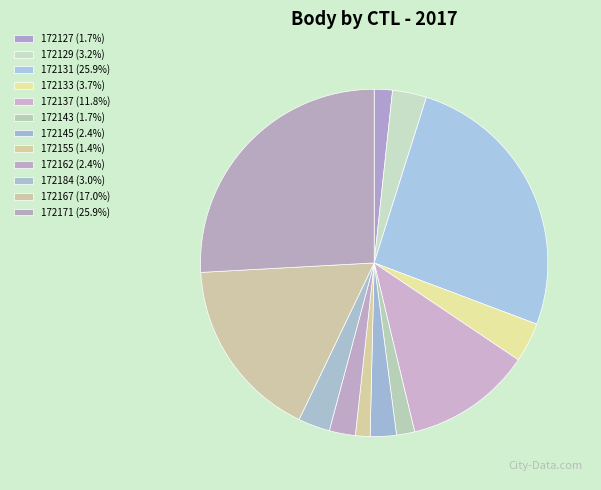

To the nearest percent, what is the difference between the 172133 and 172155 slice percentages?

2%